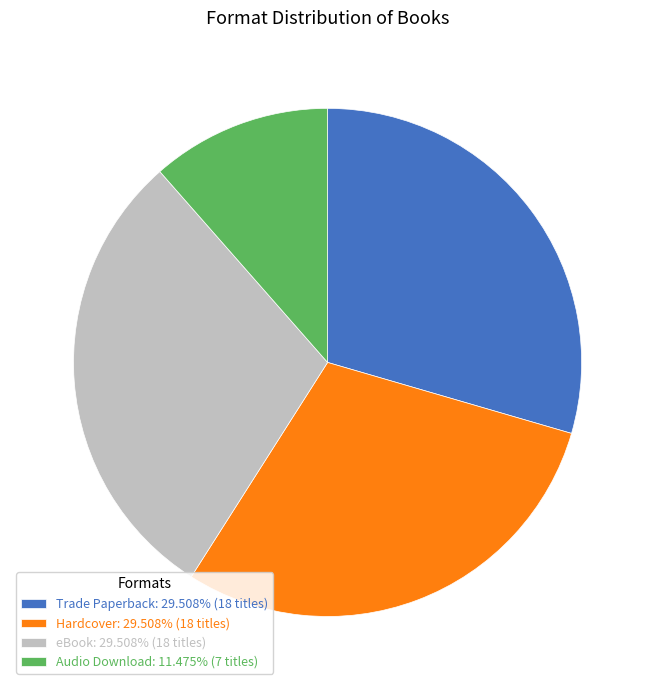

What is the smallest slice in the pie chart?

Audio Download